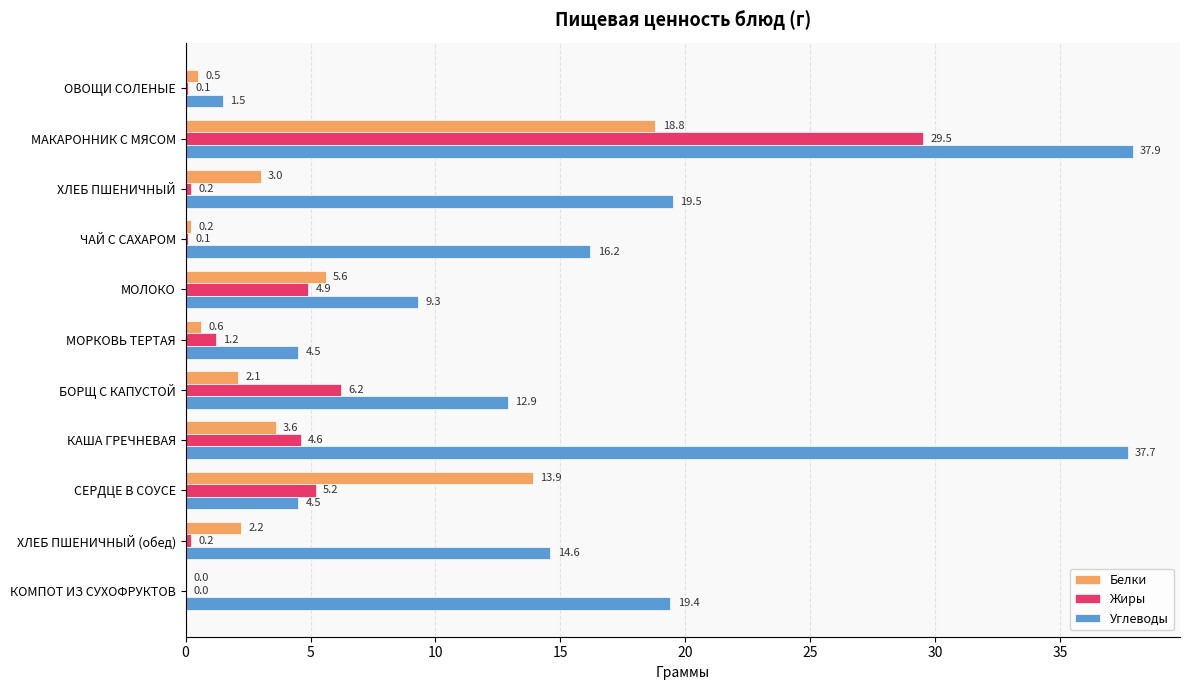

Is the value of Жиры at БОРЩ С КАПУСТОЙ greater than the value of Белки at СЕРДЦЕ В СОУСЕ?

No